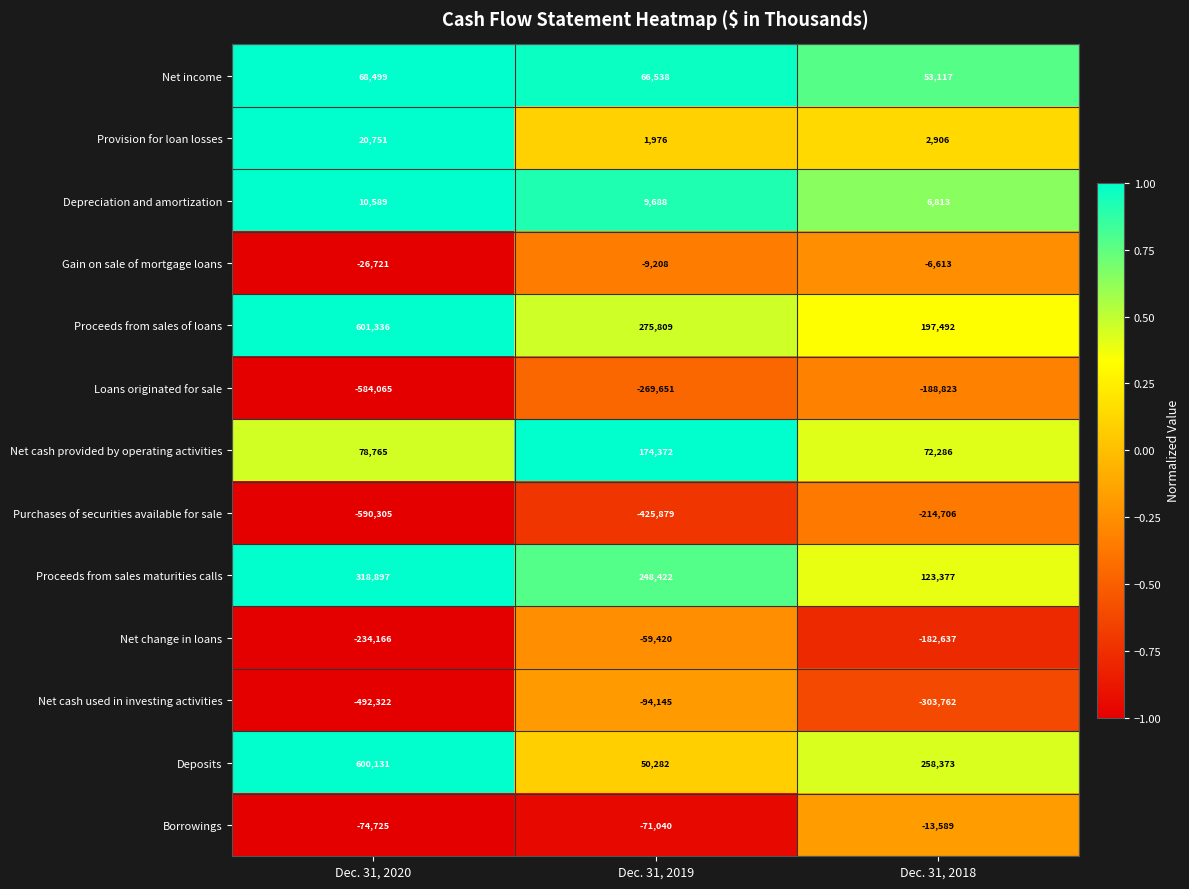

At Dec. 31, 2020, list the series in order from largest to smallest.

Proceeds from sales of loans, Deposits, Proceeds from sales maturities calls, Net cash provided by operating activities, Net income, Provision for loan losses, Depreciation and amortization, Gain on sale of mortgage loans, Borrowings, Net change in loans, Net cash used in investing activities, Loans originated for sale, Purchases of securities available for sale